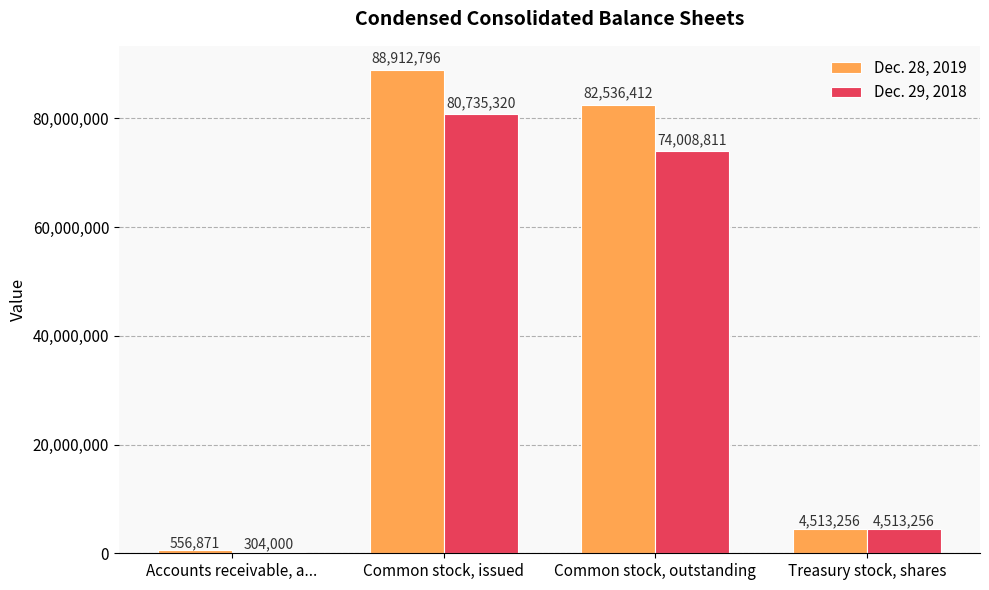

How many data points in Dec. 28, 2019 are less than 82536412?

2